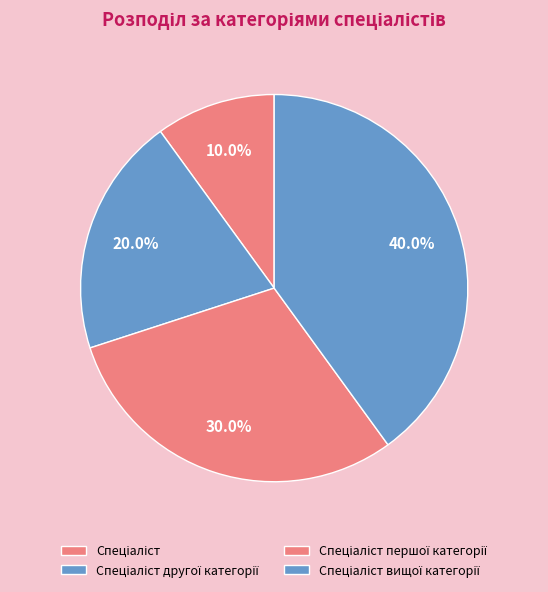

To the nearest percent, what is the difference between the largest and smallest slice percentages?

30%